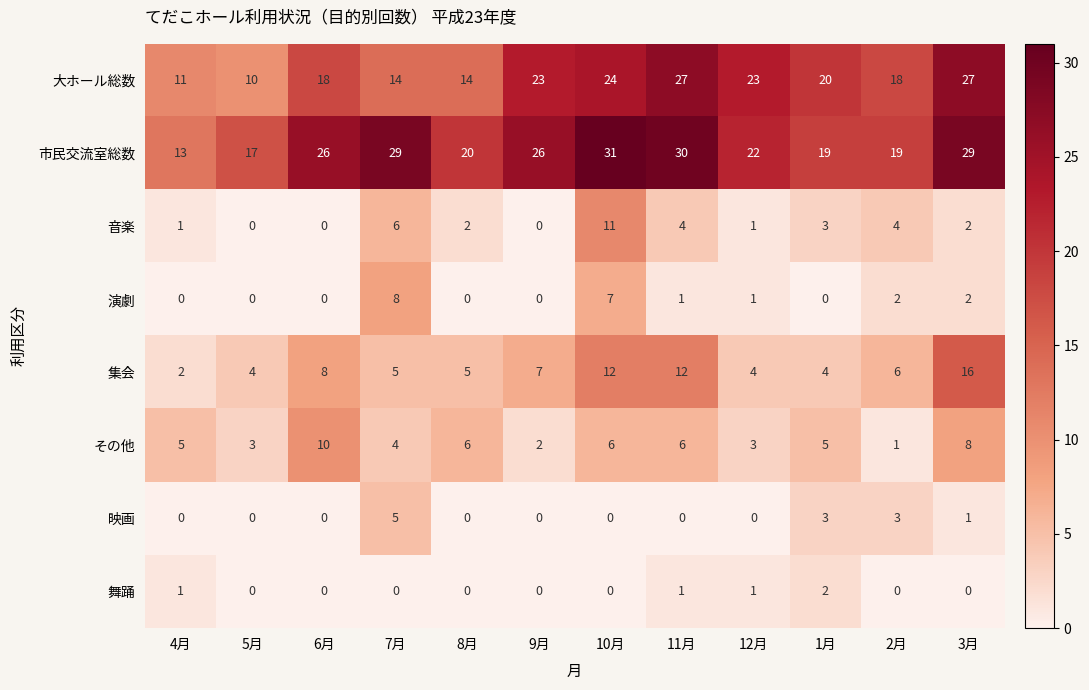

True or false: 舞踊 has a value of 0 at 9月.

True